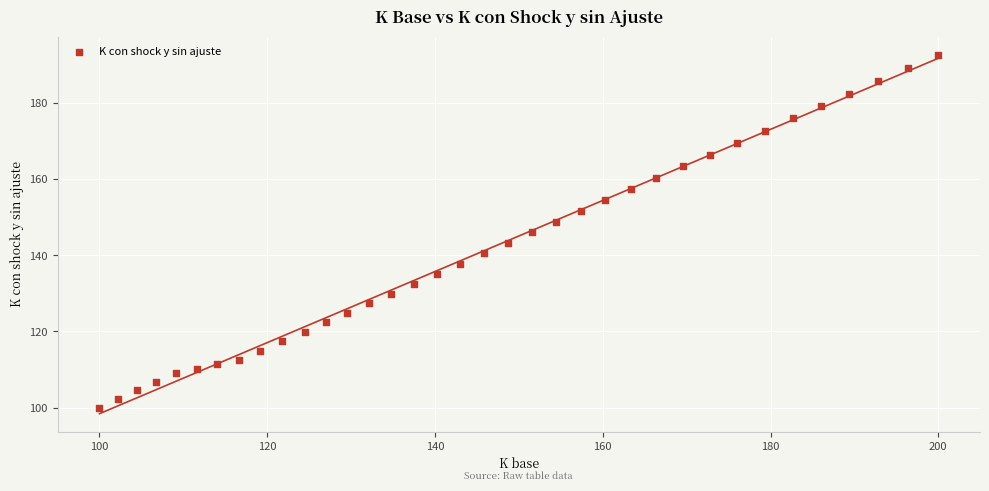

What is the range of Y values (max minus min)?

92.7